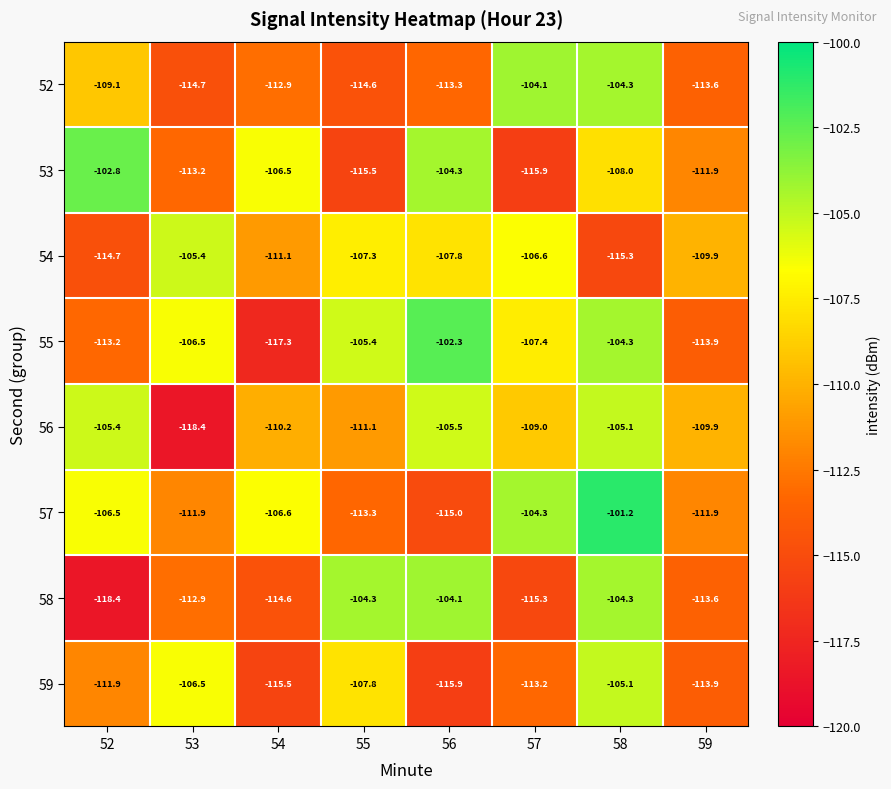

True or false: 53 has a value of -102.8 at 52.

True